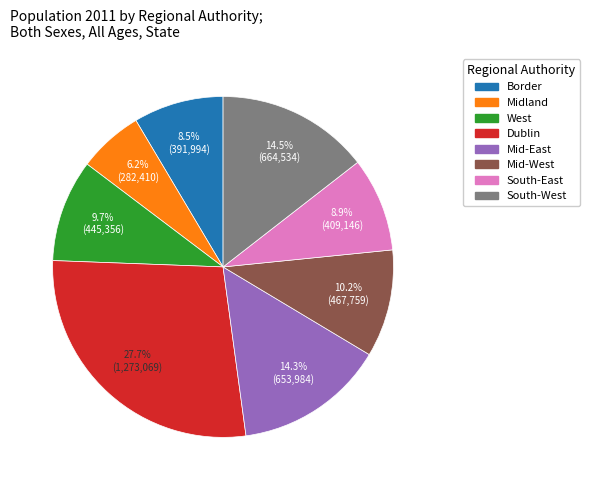

Which slice is the smallest?

Midland